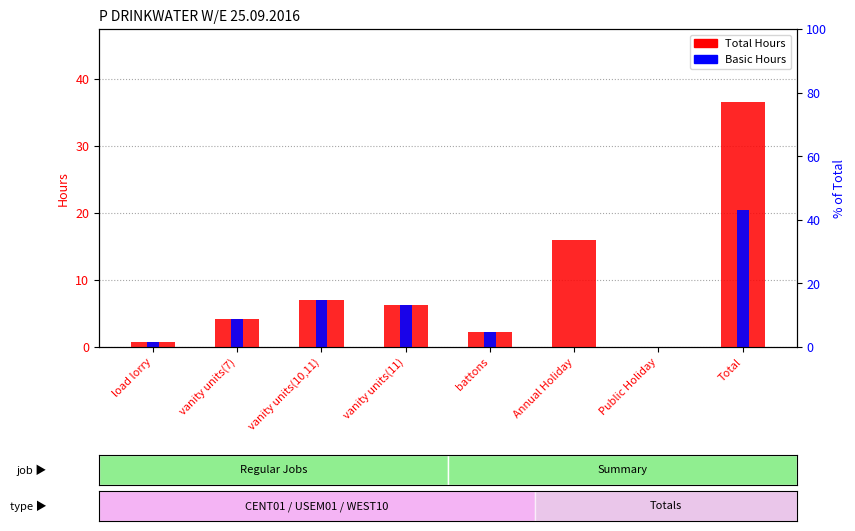

The Total Hours series shows 23.2 at Public Holiday. True or false?

False